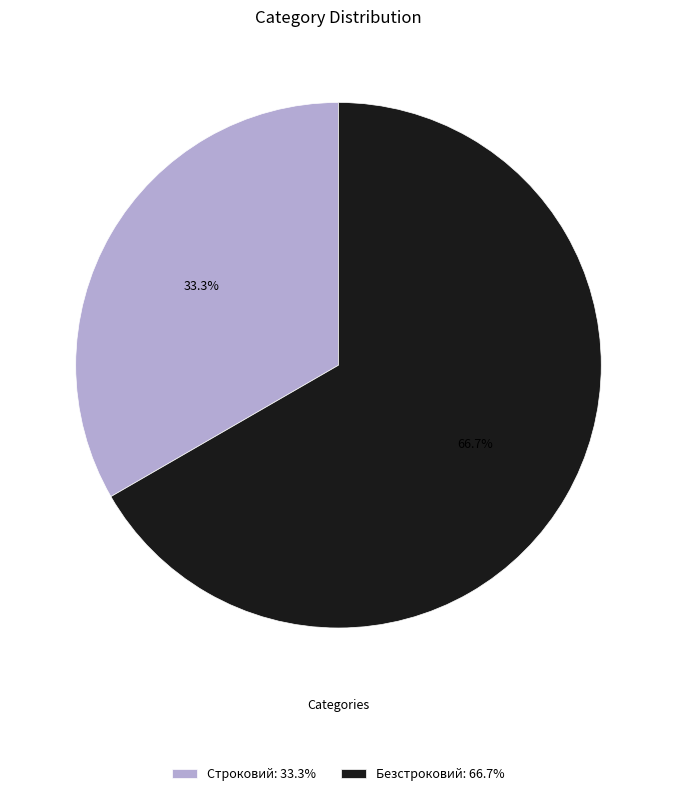

What percentage is the Строковий slice, to the nearest percent?

33%